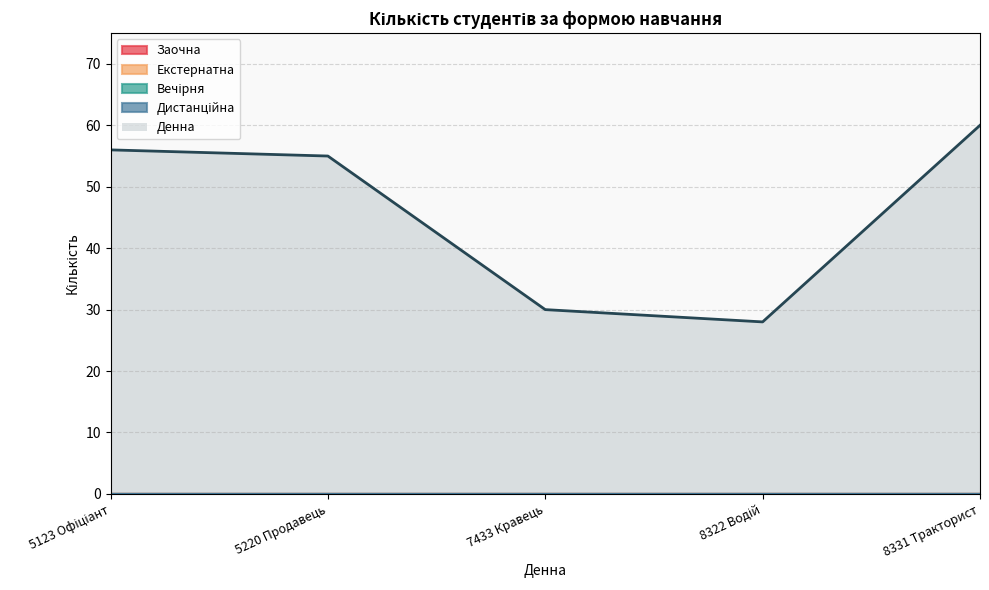

True or false: Екстернатна has a value of 0 at 8331 Тракторист.

True